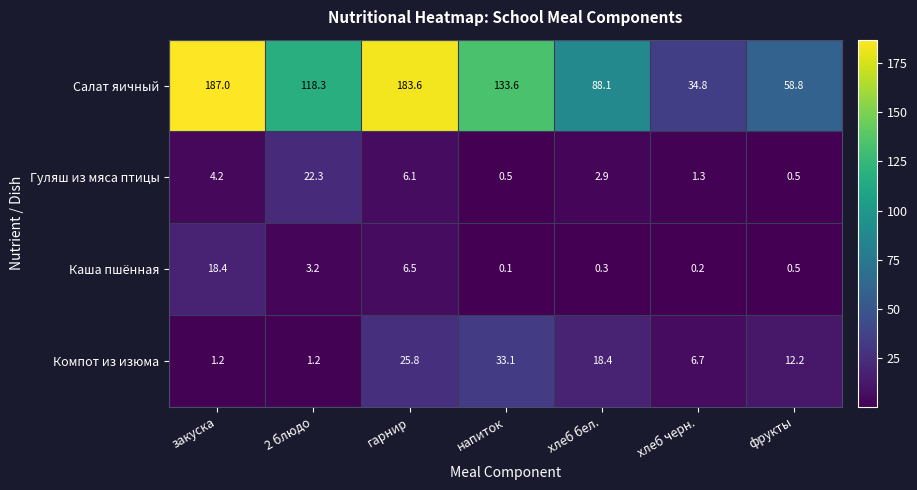

What is the total value across all series at напиток?

167.3